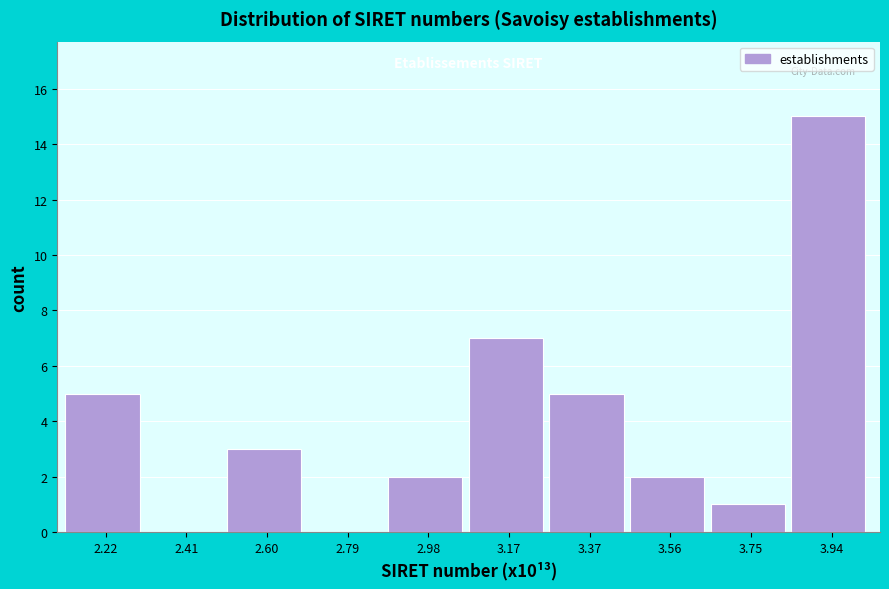

Which range on the x-axis has the tallest bar?

3.84 to 4.04